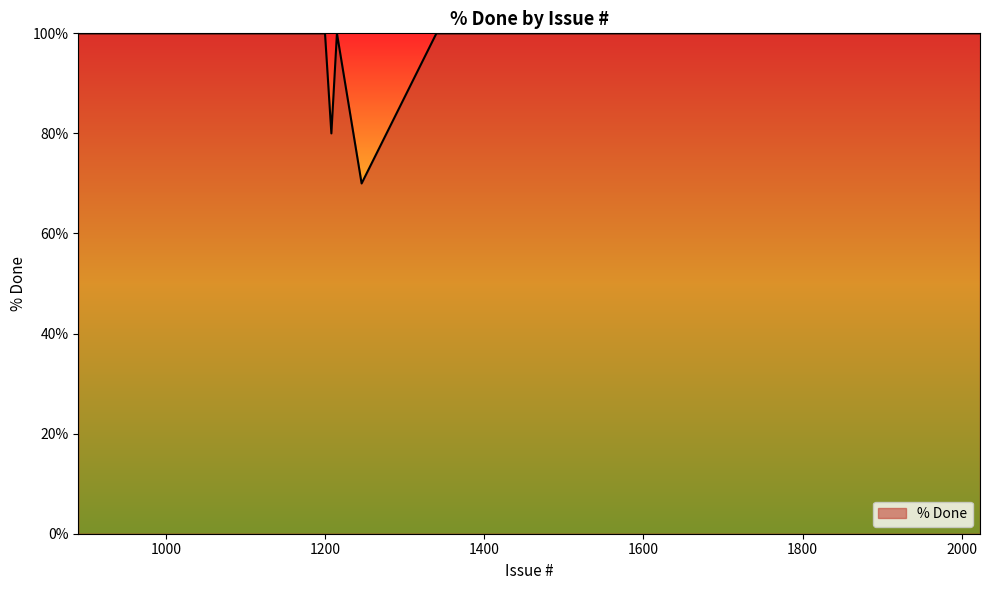

What is the smallest value displayed?

70